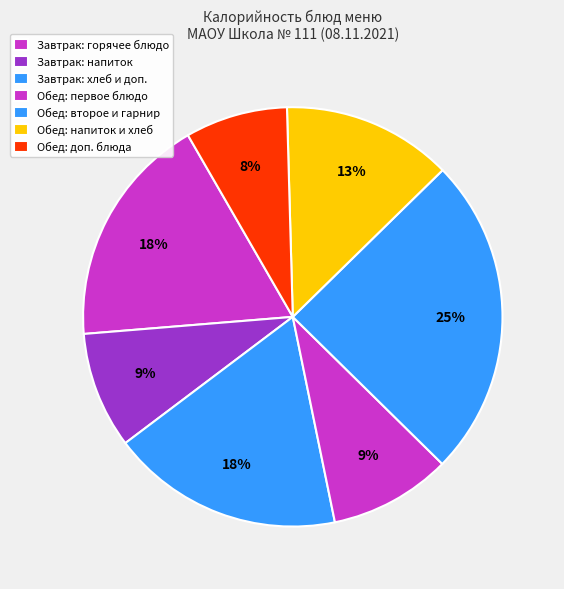

Does any single category account for the majority?

No